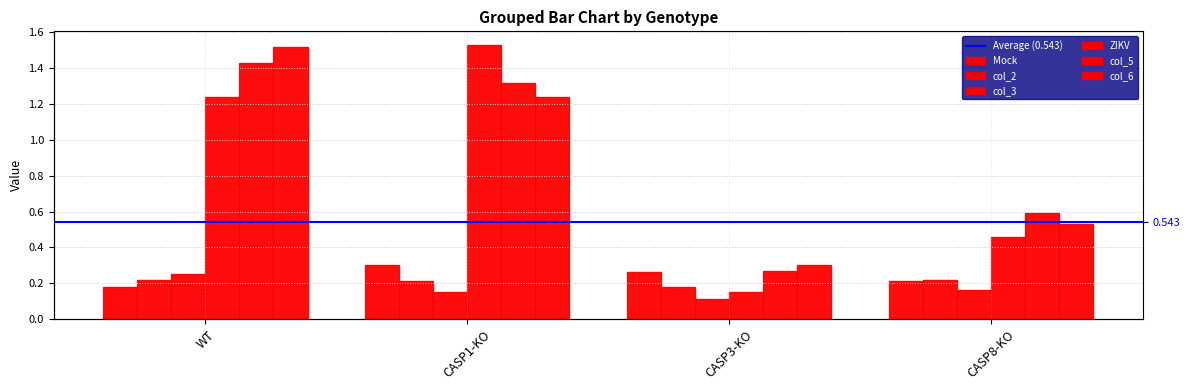

How many values in the ZIKV series are below 1?

2